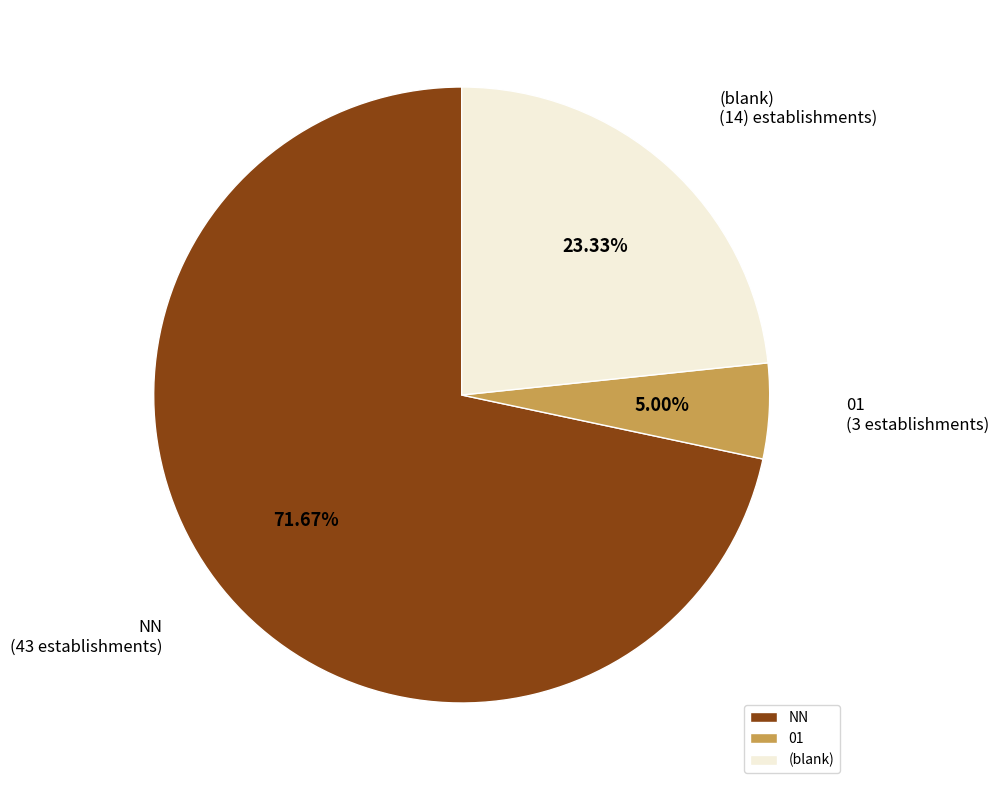

Does any single category account for the majority?

Yes